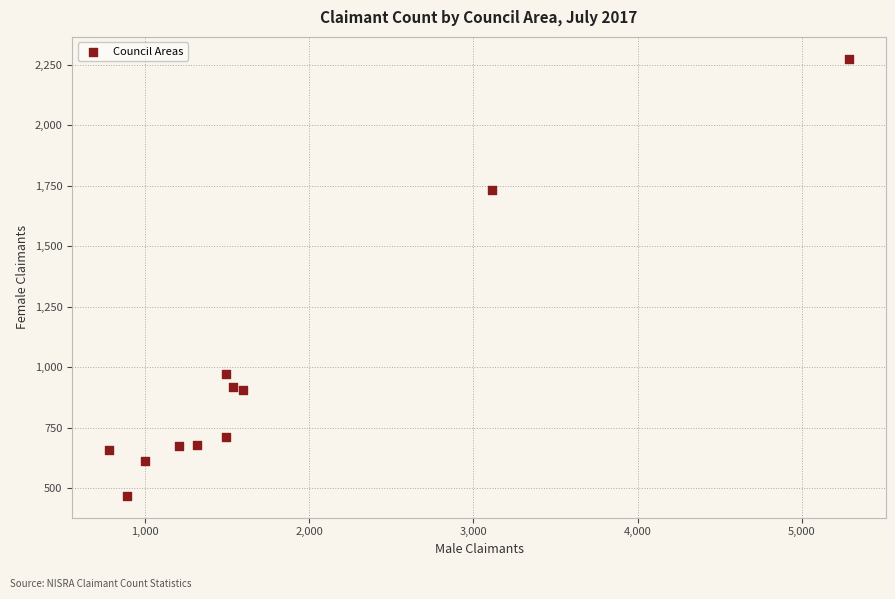

What is the average X value?

1794